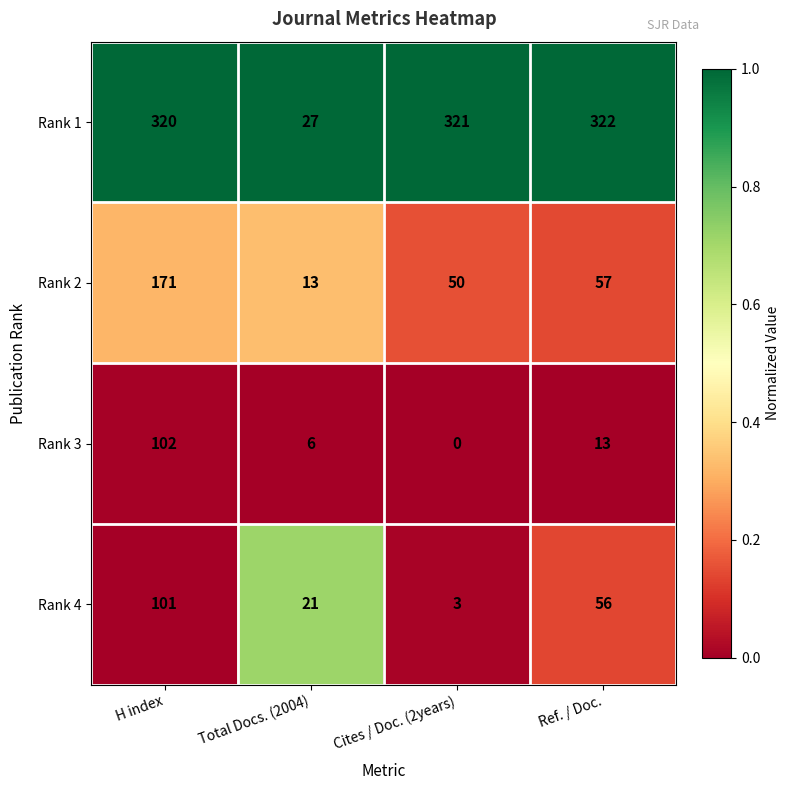

Which series has the largest total across all categories?

Rank 1